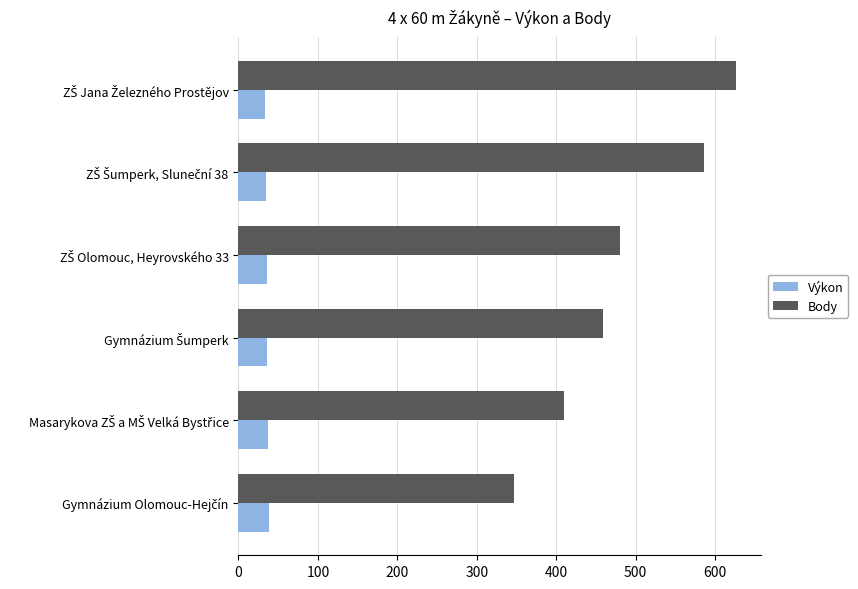

What is the difference between the maximum and minimum values in the Body series?

279.0